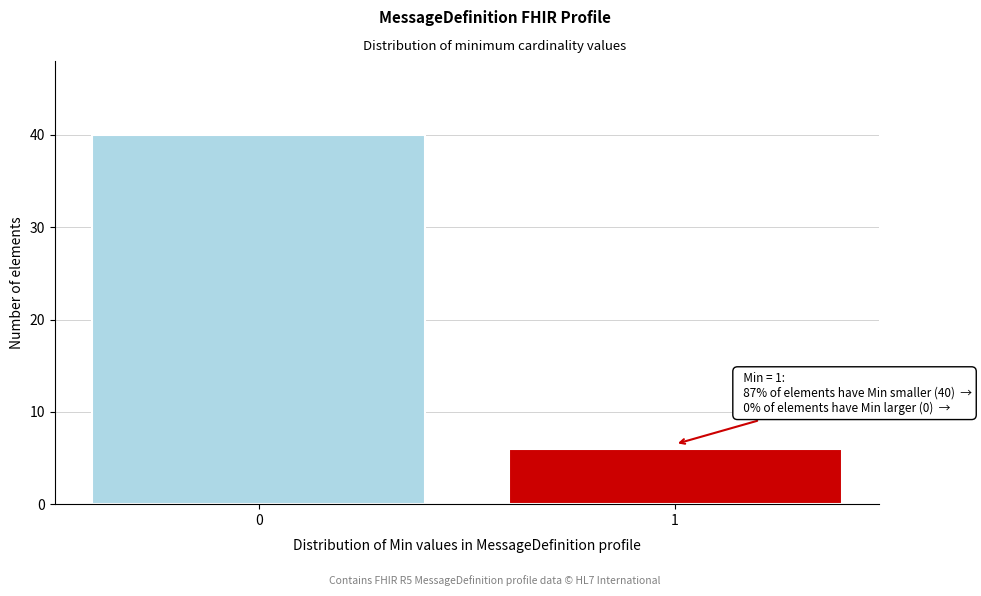

Reading left to right, transcribe all the data shown in this chart.

0=40	1=6